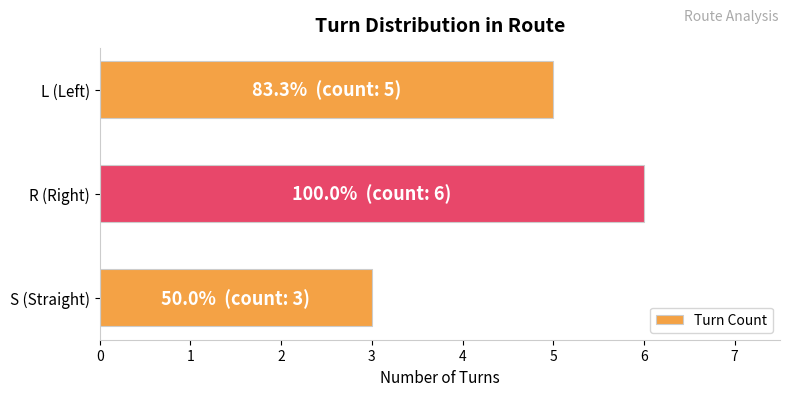

How many bars are there in total?

3